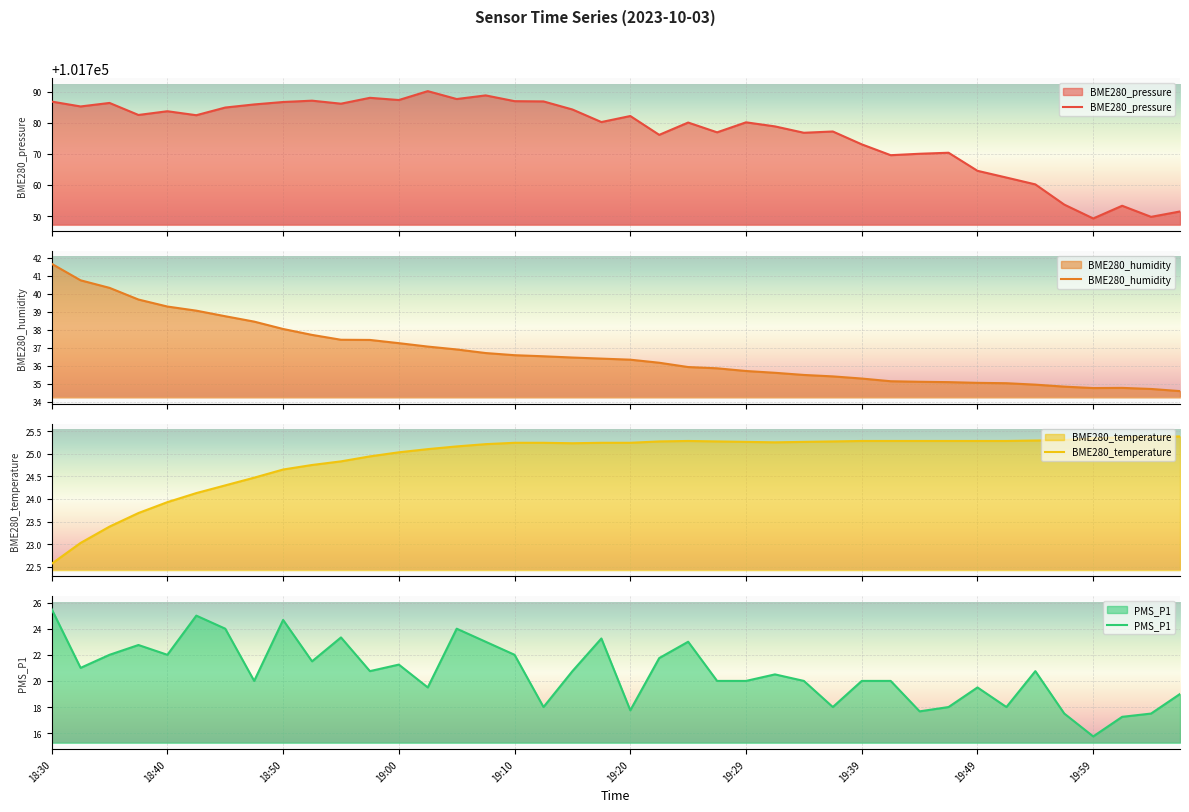

How many values in the BME280_pressure series are below 101782?

20